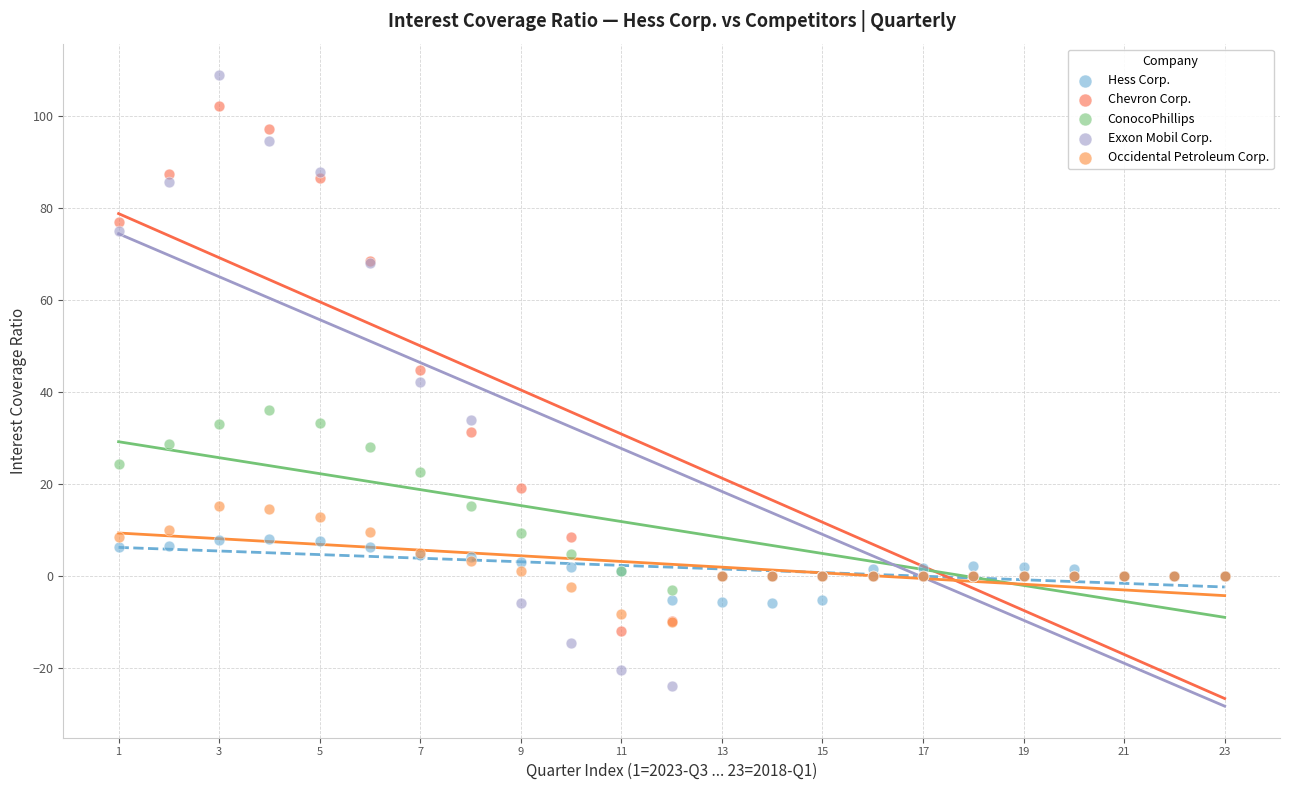

Which series reaches the maximum Y coordinate?

Exxon Mobil Corp.